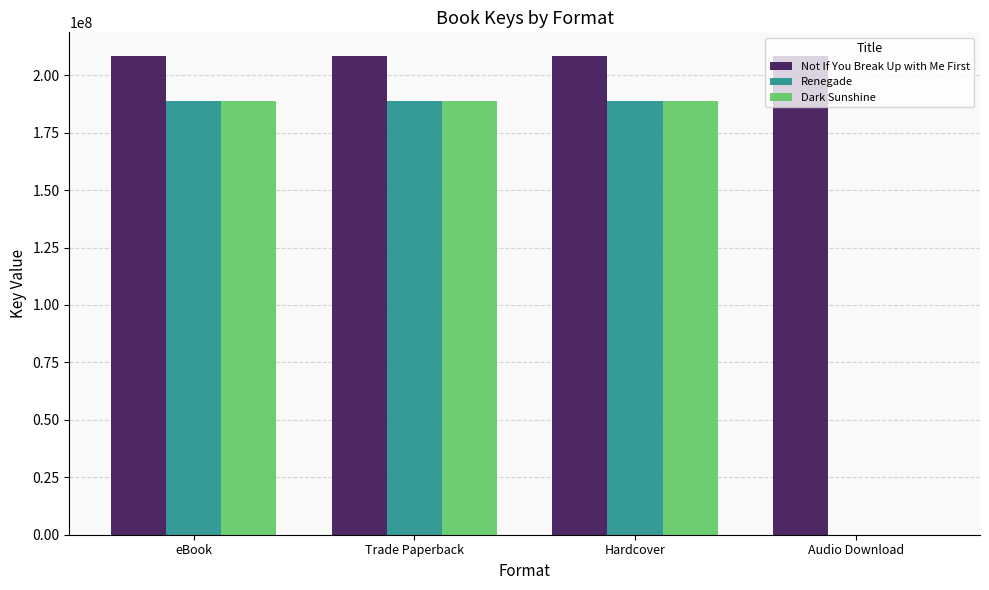

What is the average value of the Not If You Break Up with Me First series?

208233082